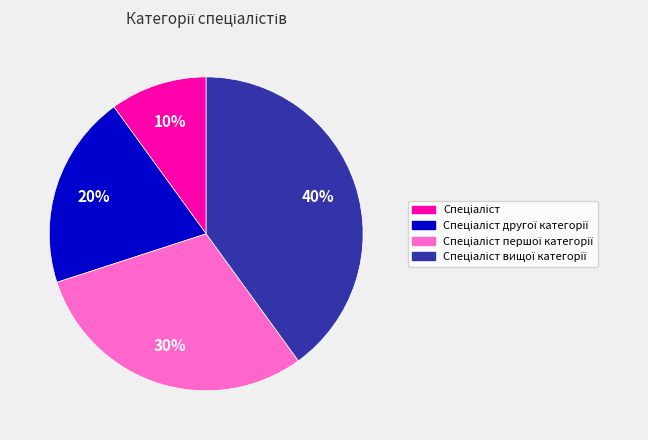

To the nearest percent, what is the difference between the largest and smallest slice percentages?

30%